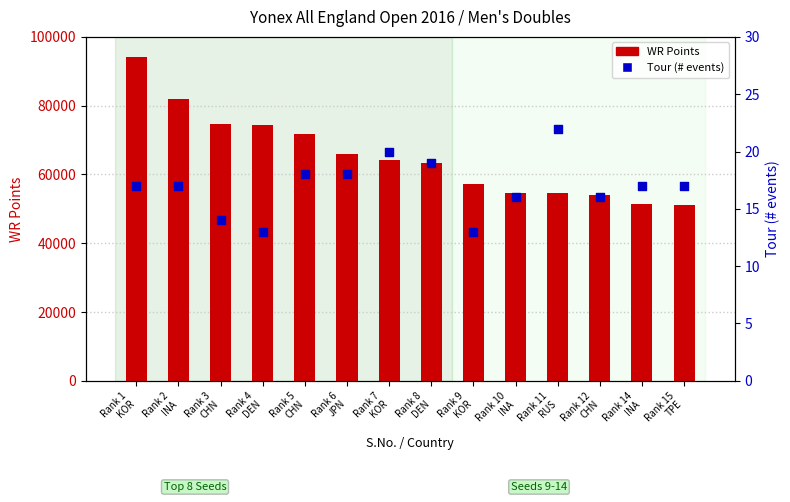

Which series contains the highest Y value?

WR Points